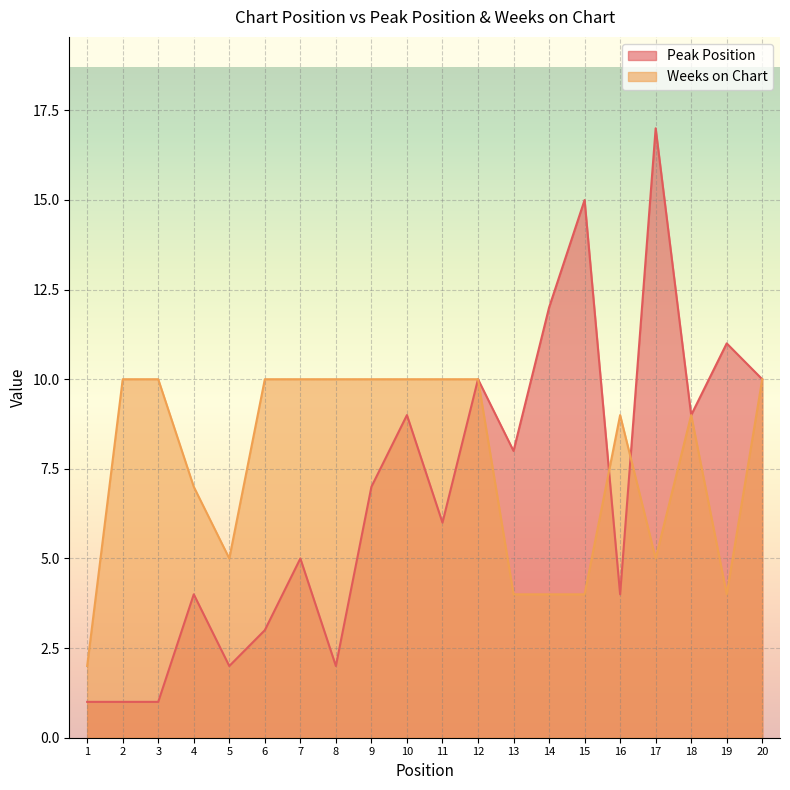

Rank the series at 16 from lowest to highest value.

Peak Position, Weeks on Chart